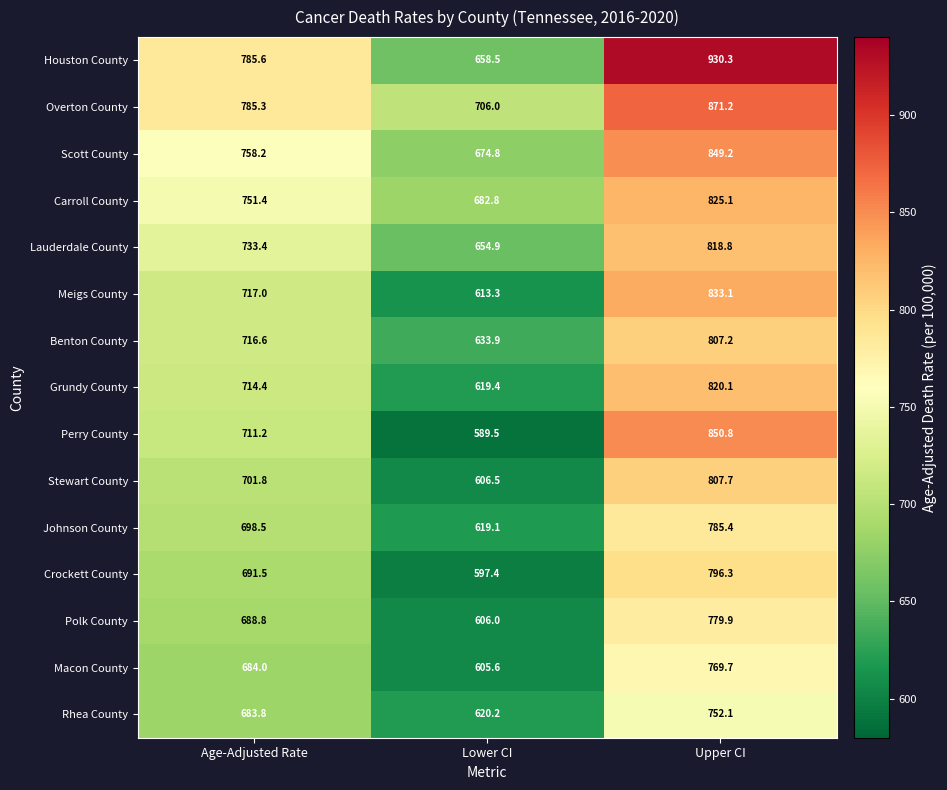

What is the total value across all series at Lower CI?

9487.9